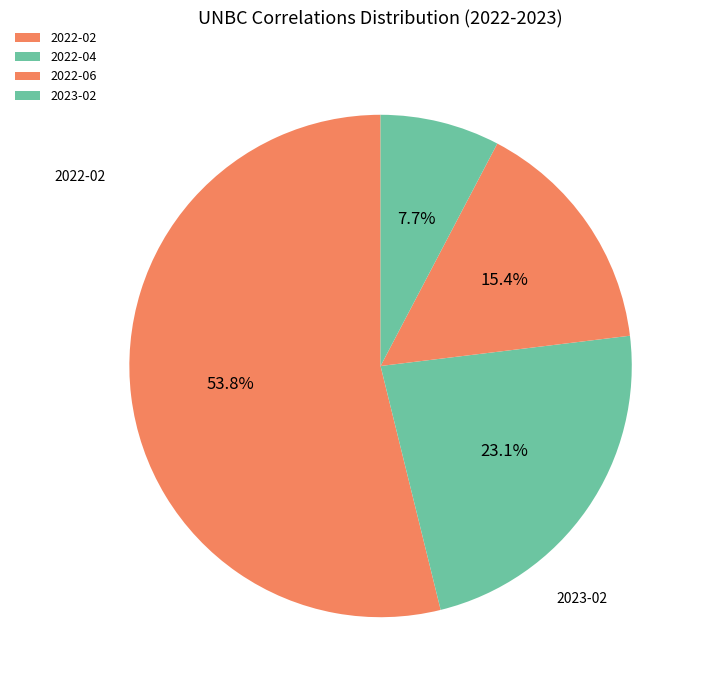

Is it true that 2022-02 is 61% of the pie?

False